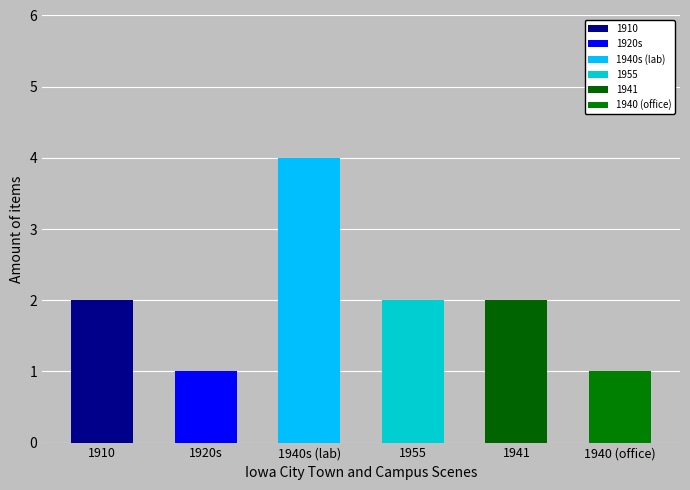

Is it true that 1955 equals 1 at 9?

False